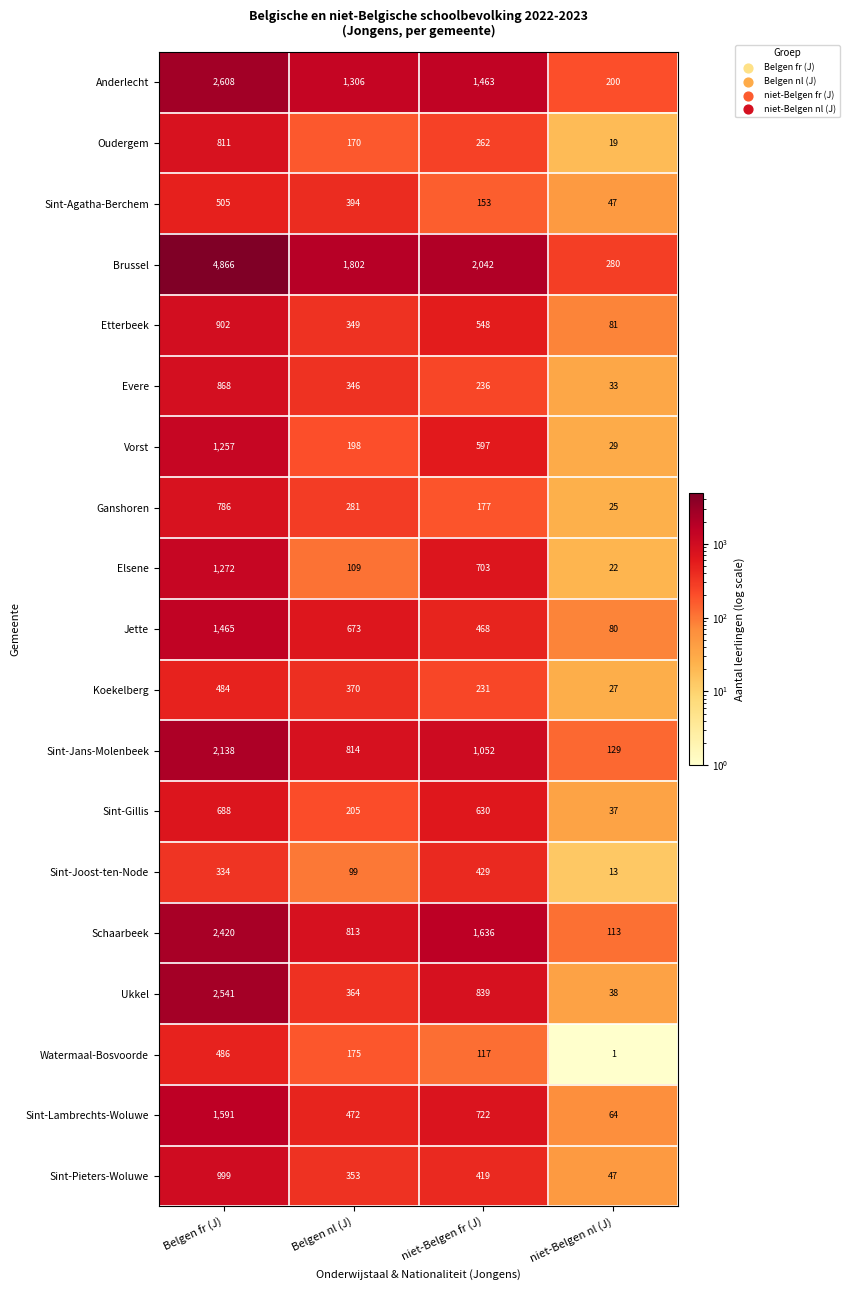

At Belgen nl (J), list the series in order from largest to smallest.

Brussel, Anderlecht, Sint-Jans-Molenbeek, Schaarbeek, Jette, Sint-Lambrechts-Woluwe, Sint-Agatha-Berchem, Koekelberg, Ukkel, Sint-Pieters-Woluwe, Etterbeek, Evere, Ganshoren, Sint-Gillis, Vorst, Watermaal-Bosvoorde, Oudergem, Elsene, Sint-Joost-ten-Node